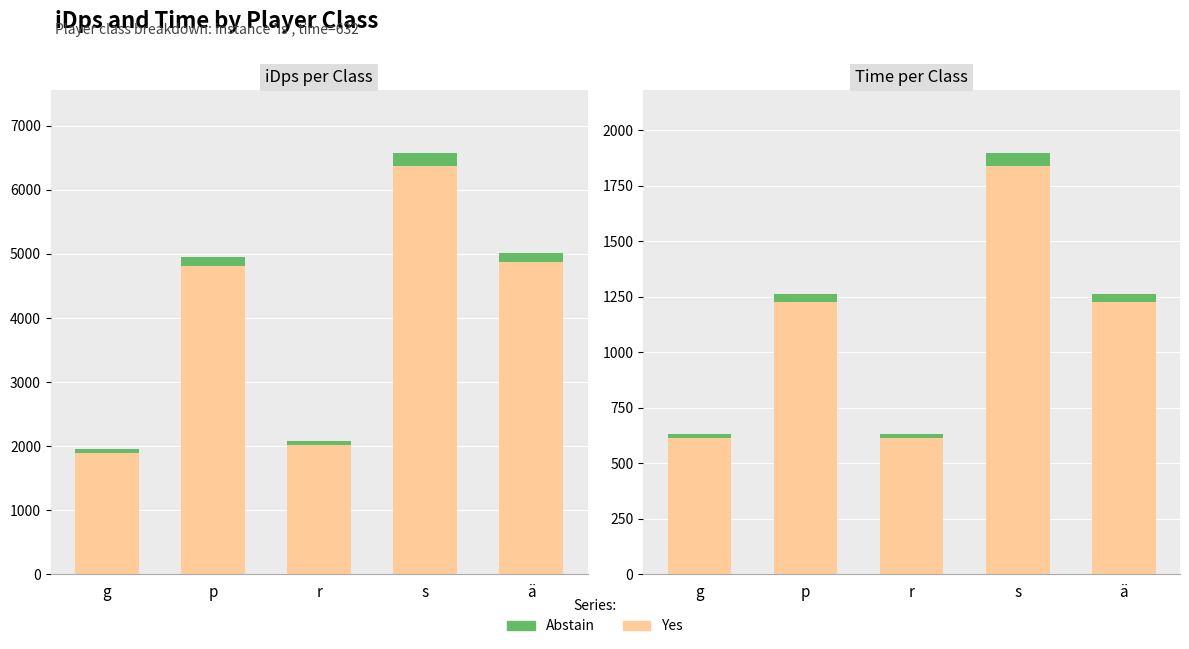

What is the value of the Yes bar at the 2nd from the left?

1226.1